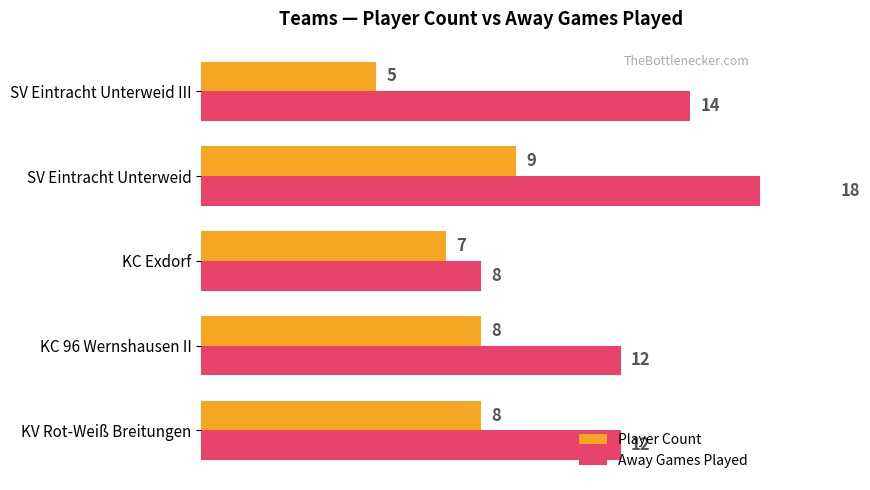

The Away Games Played series shows 18 at KC 96 Wernshausen II. True or false?

False